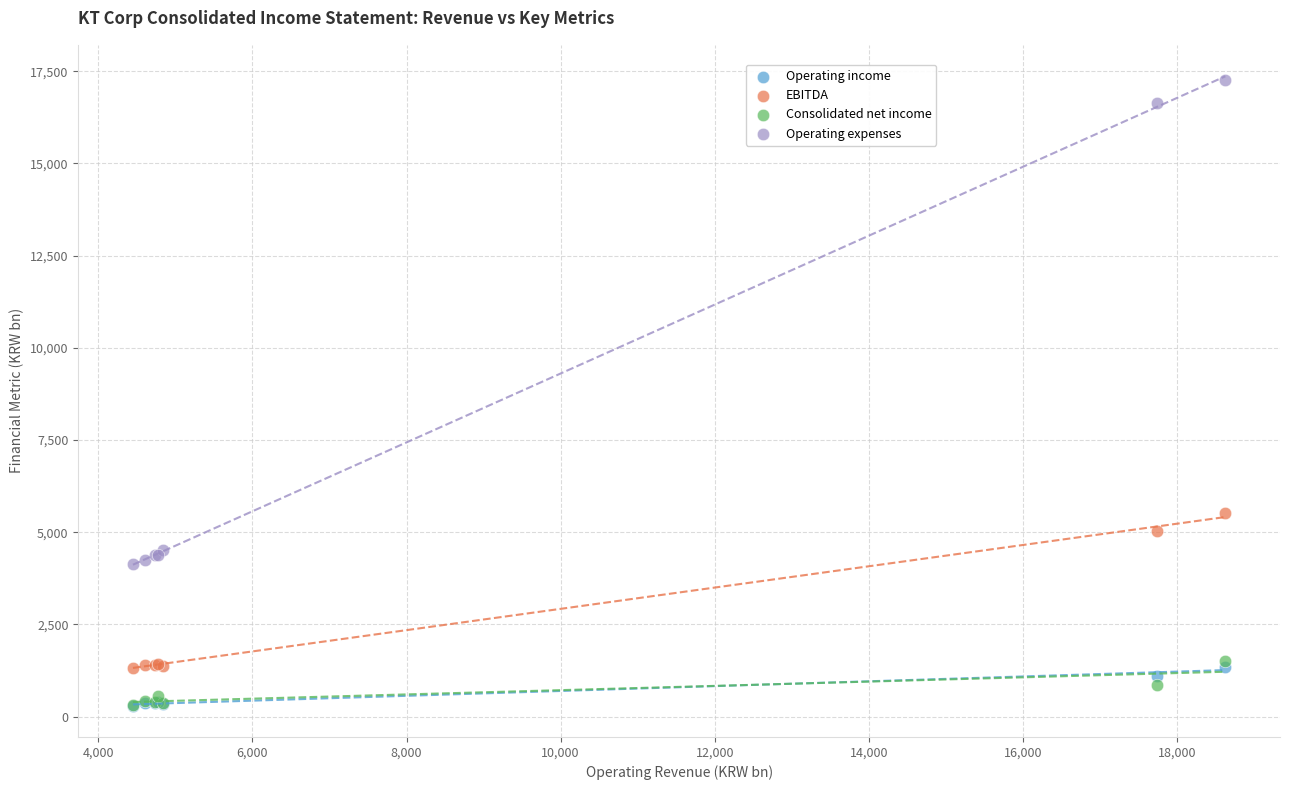

In the Operating expenses series, what Y value is closest to 10712?

16633.7